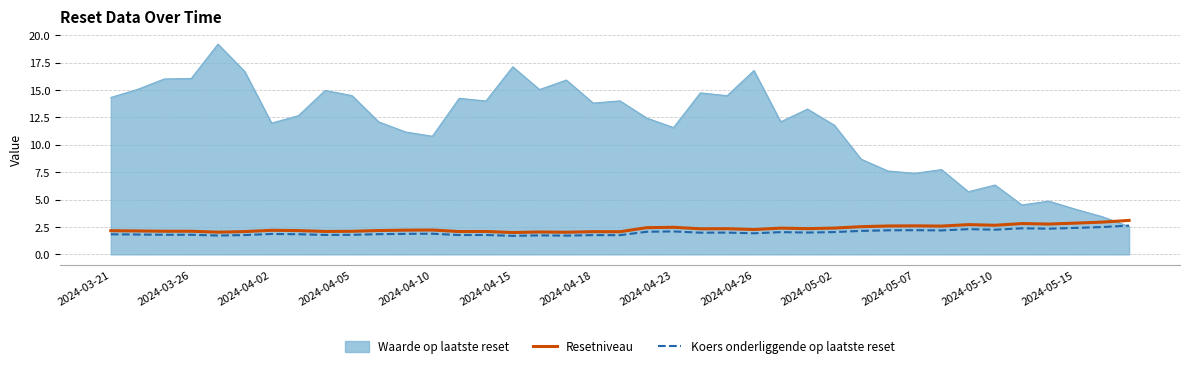

What are all the series names shown in the legend?

Waarde op laatste reset, Resetniveau, Koers onderliggende op laatste reset